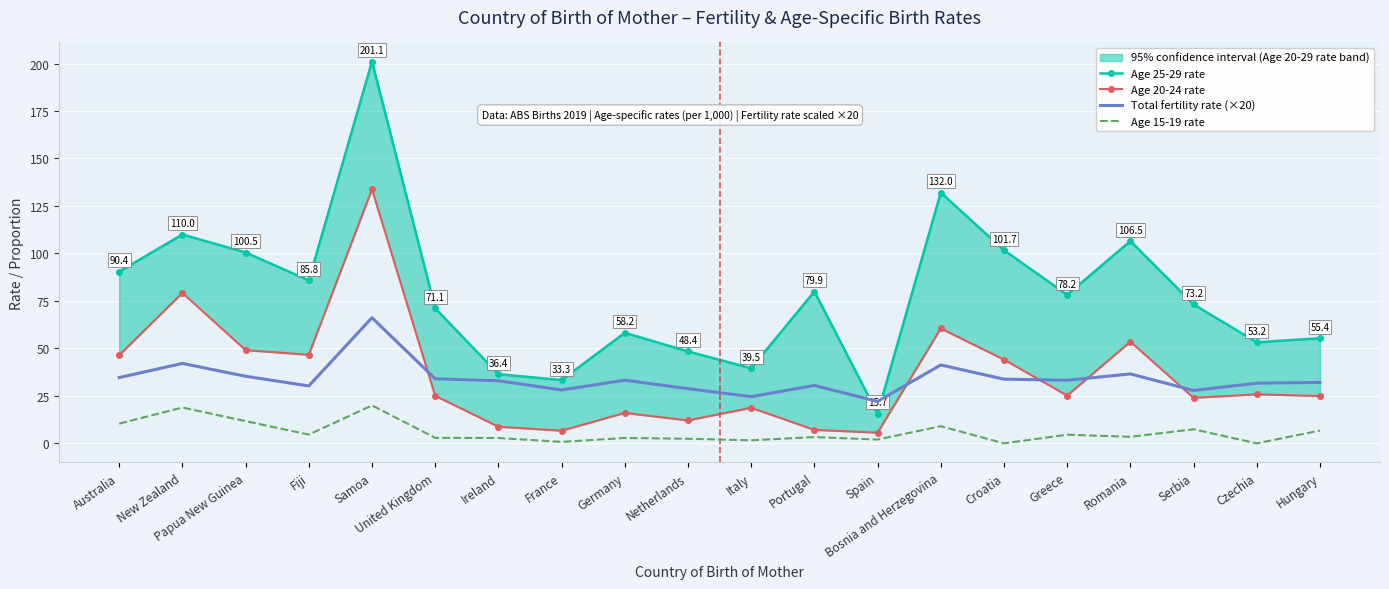

Where is the first local minimum for Total fertility rate (×20)?

Fiji